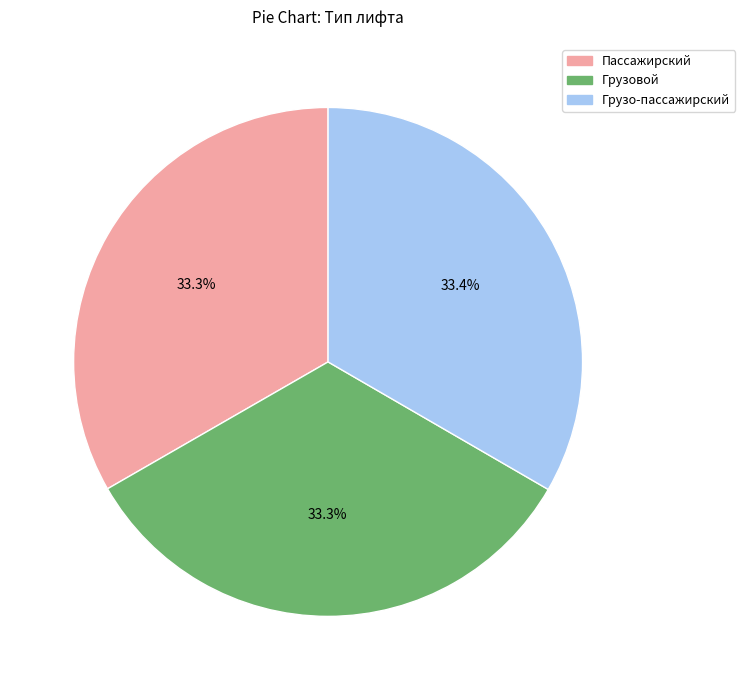

Count the number of slices in the pie.

3